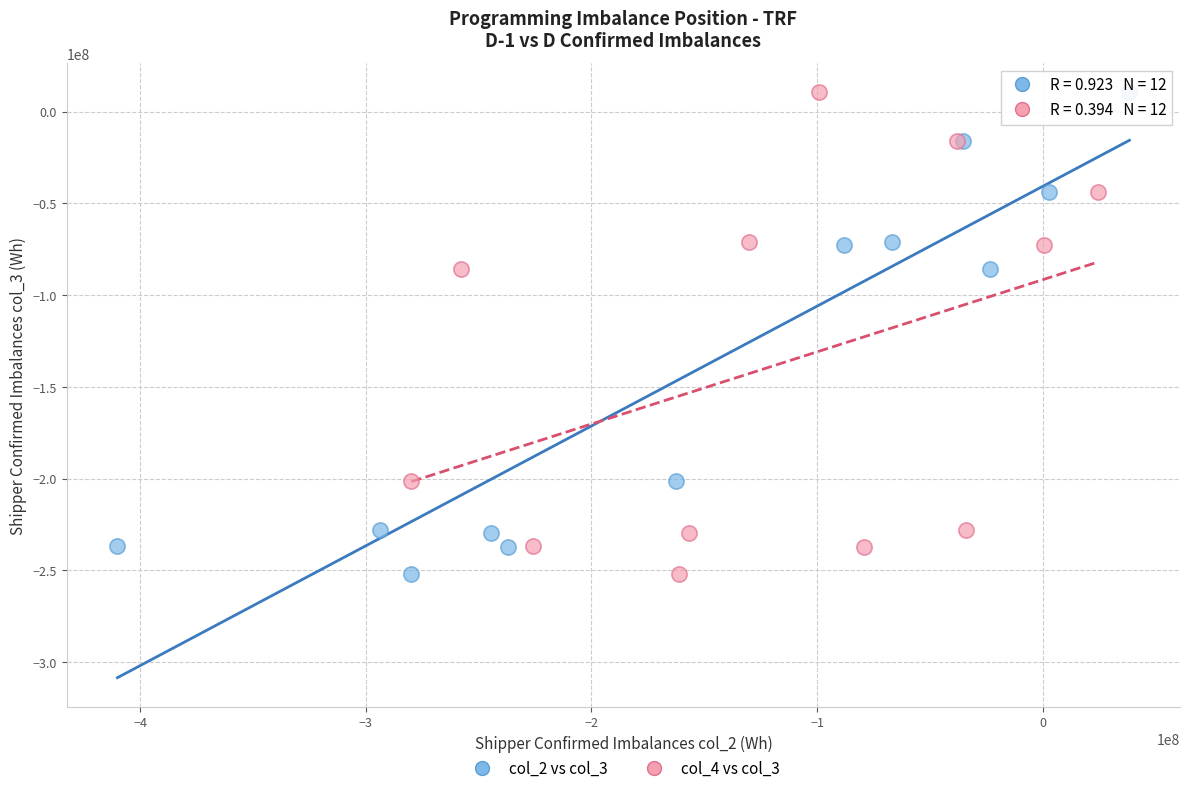

What are all the series names shown in the legend?

col_2 vs col_3, col_4 vs col_3